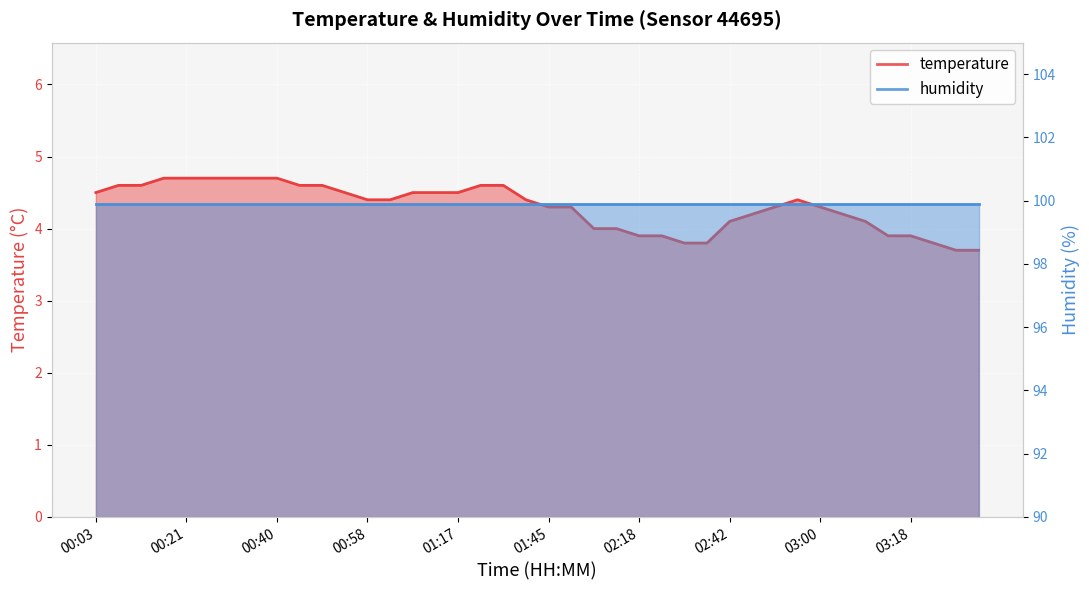

Where does the data first go above 4?

00:03